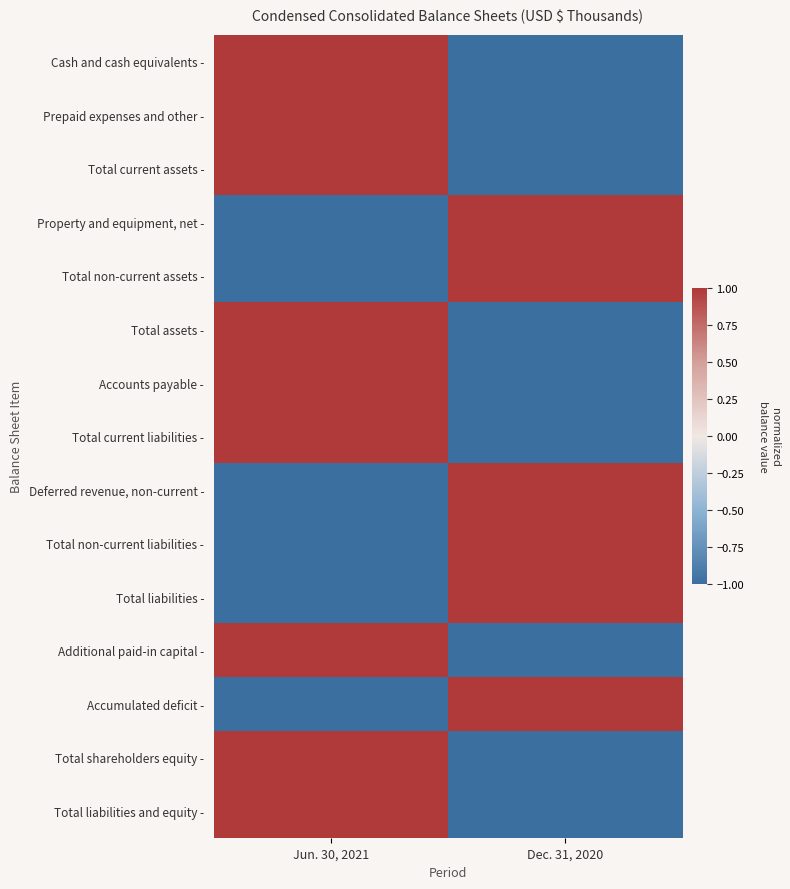

At which category is the sum across all series the highest?

Jun. 30, 2021